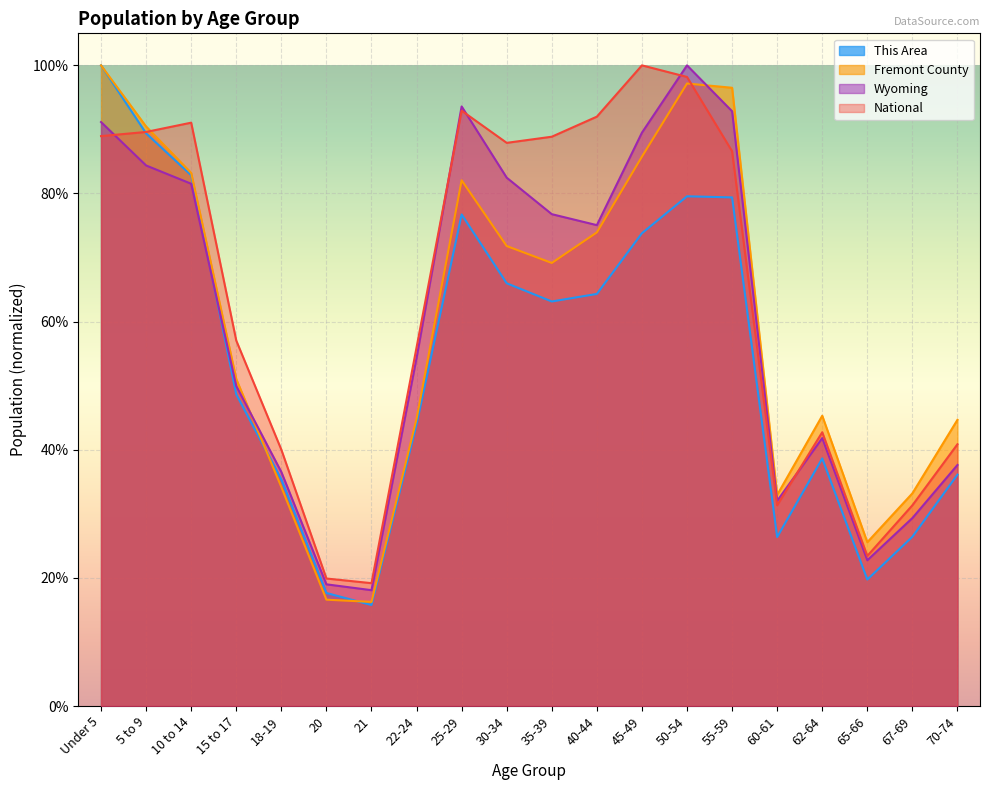

How many interior local valleys does the Wyoming series have?

4